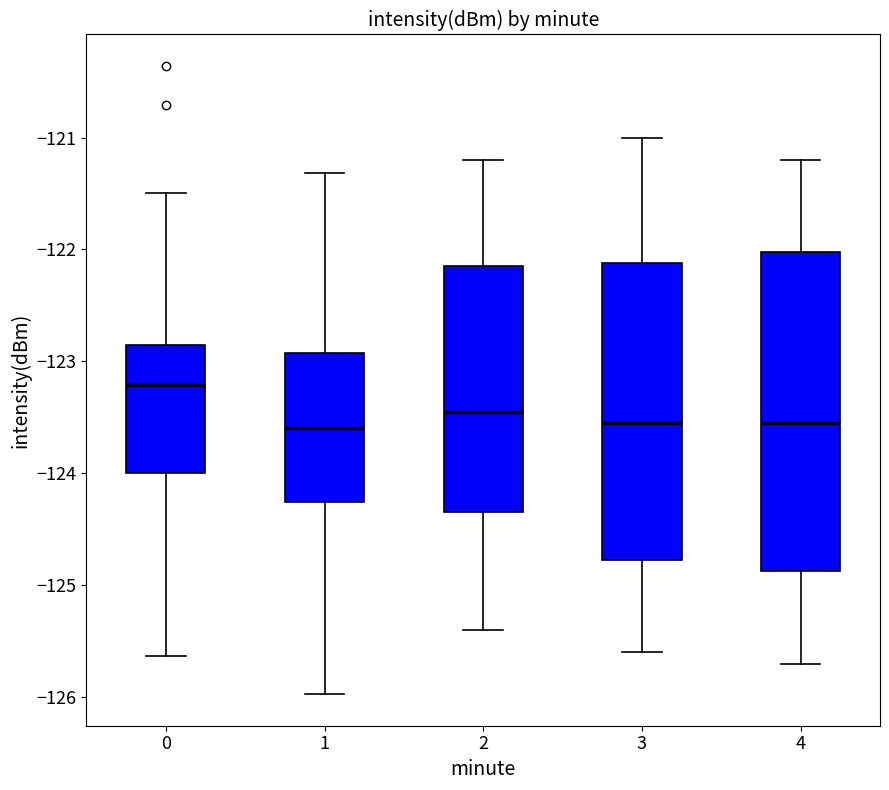

Which box's median line is the highest?

0